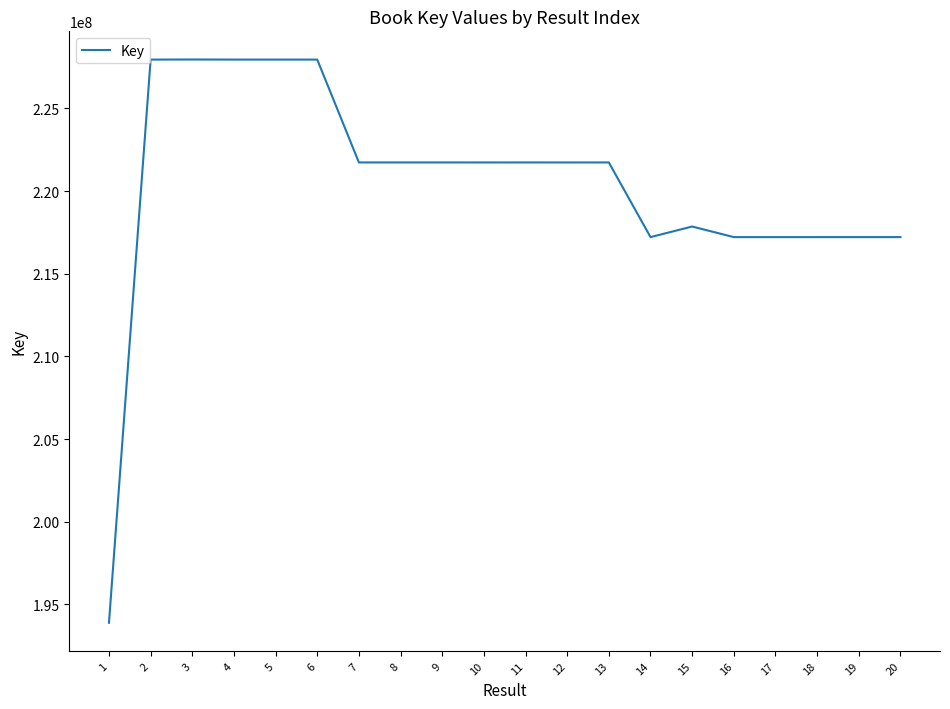

How many lines are shown in the chart?

1